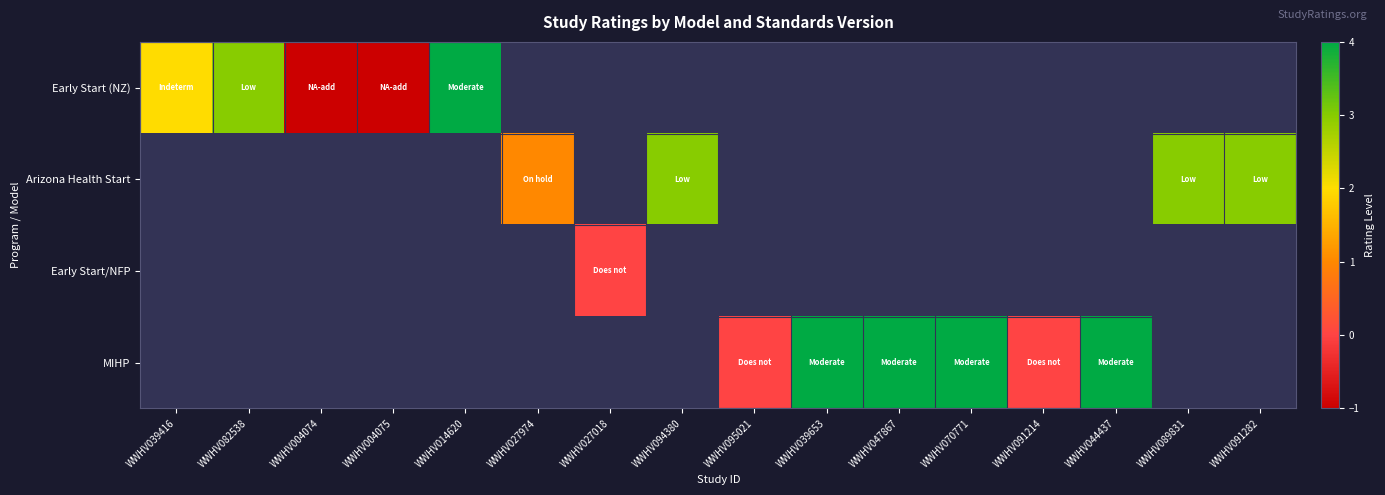

Count the number of categories in the chart.

16